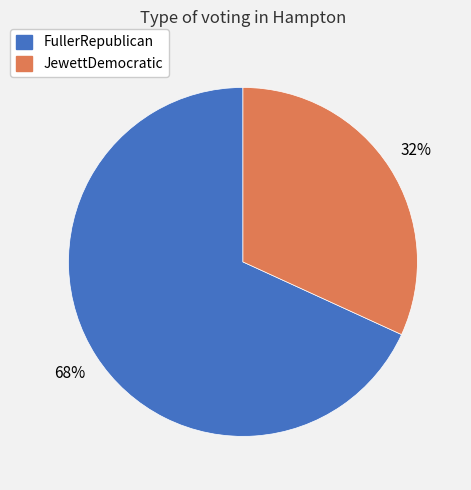

How many slices are in this pie chart?

2